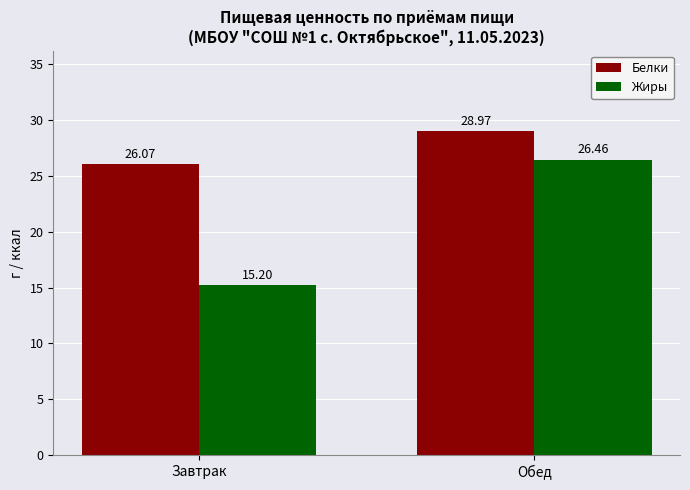

How many values in the Жиры series exceed 26?

1